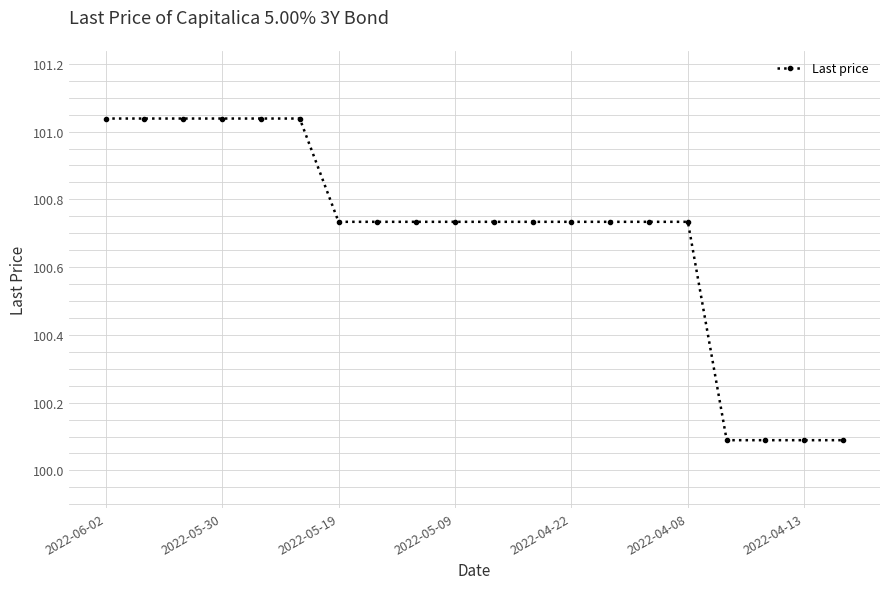

What is the minimum value shown in the chart?

100.1